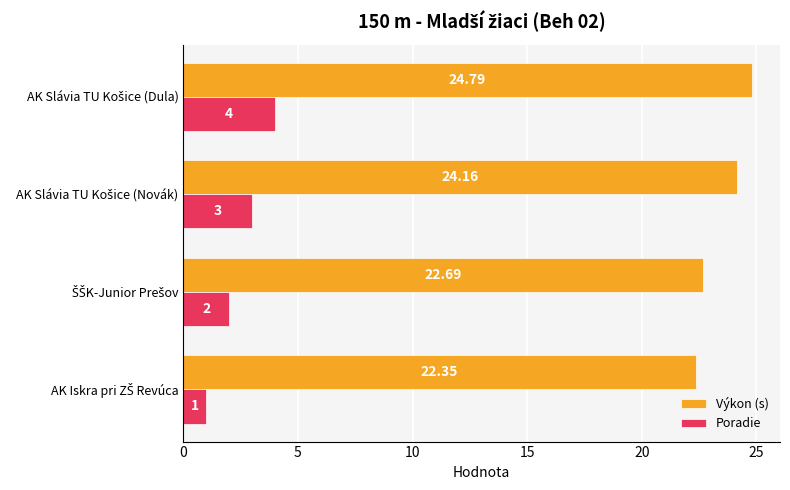

What is the average value of the Poradie series?

2.5